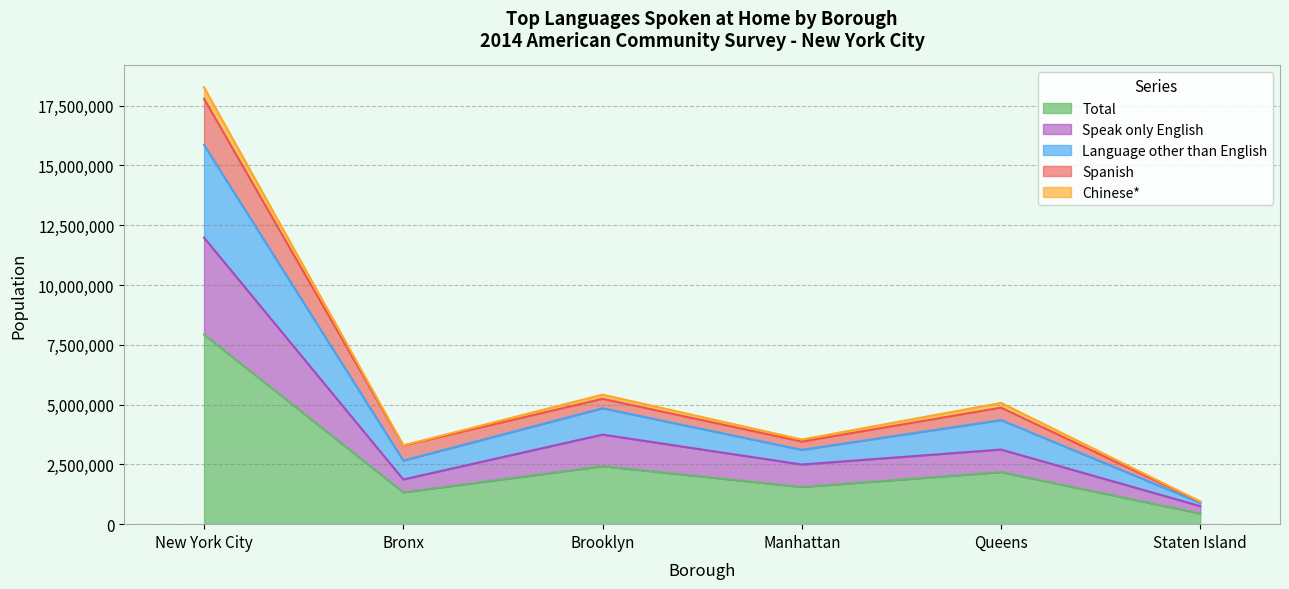

The value of Total at Manhattan is 1554024. True or false?

True